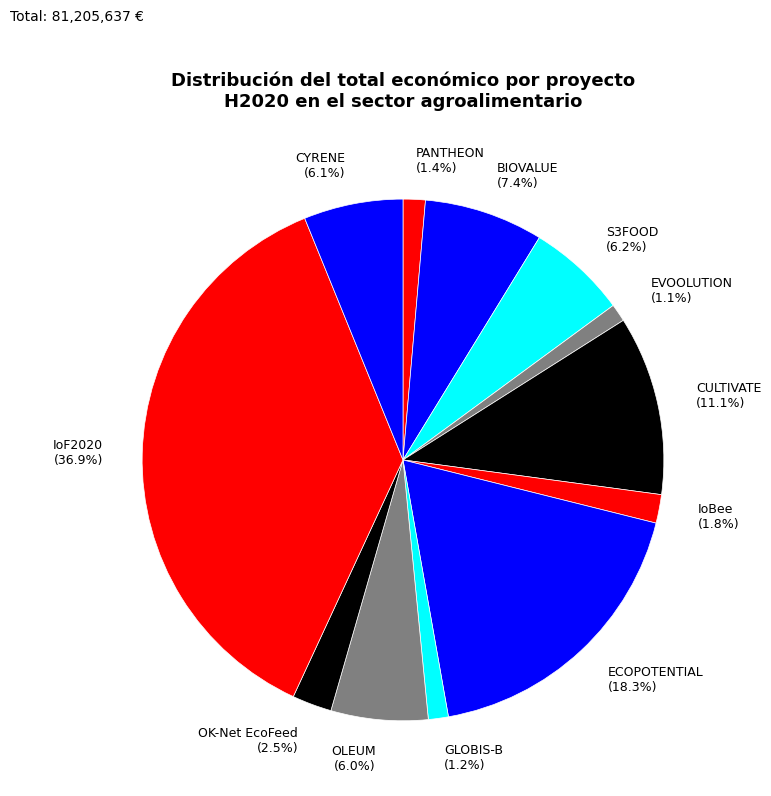

To the nearest percent, what portion does CYRENE represent?

6%